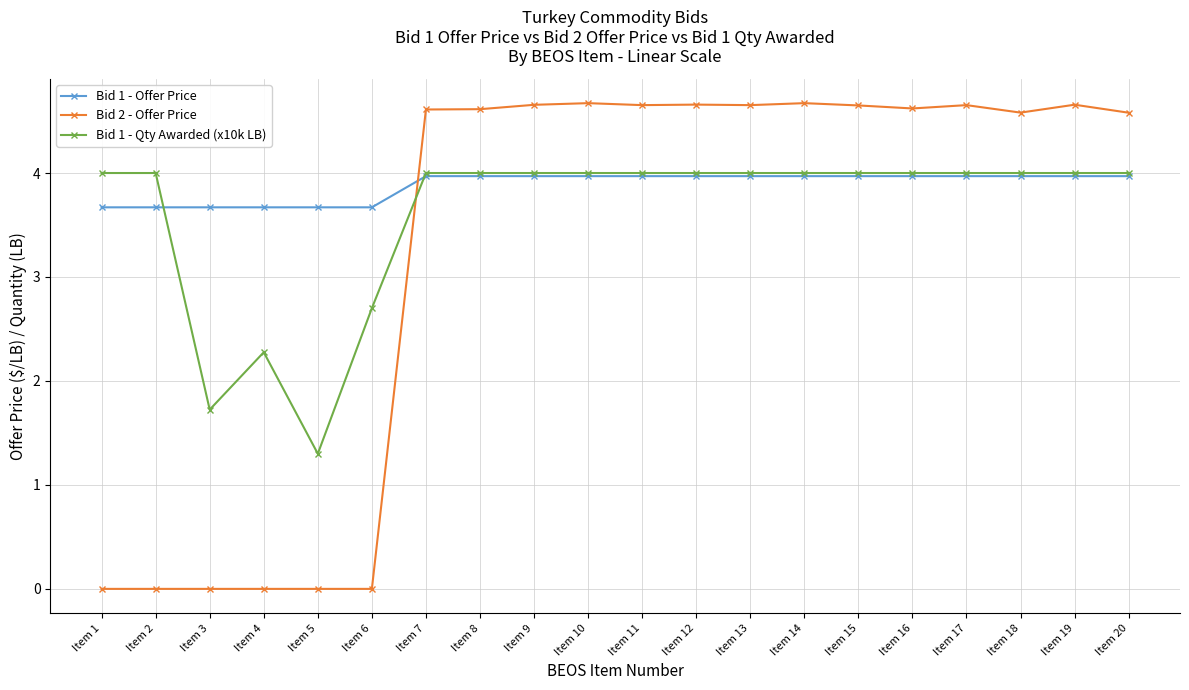

How many data points in Bid 2 - Offer Price are above 4?

14